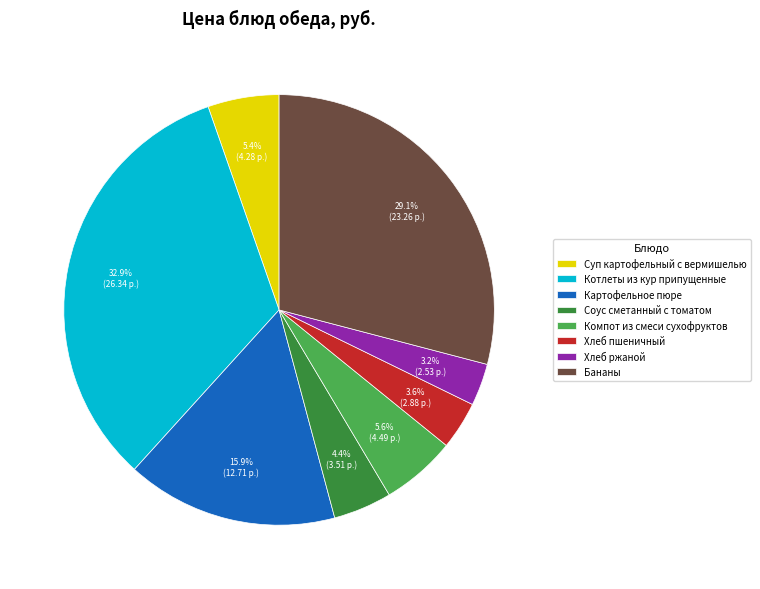

Between Картофельное пюре and Компот из смеси сухофруктов, which is larger?

Картофельное пюре